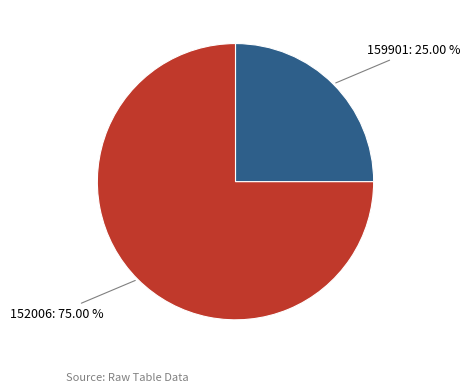

To the nearest percent, what is the difference between the largest and smallest slice percentages?

50%